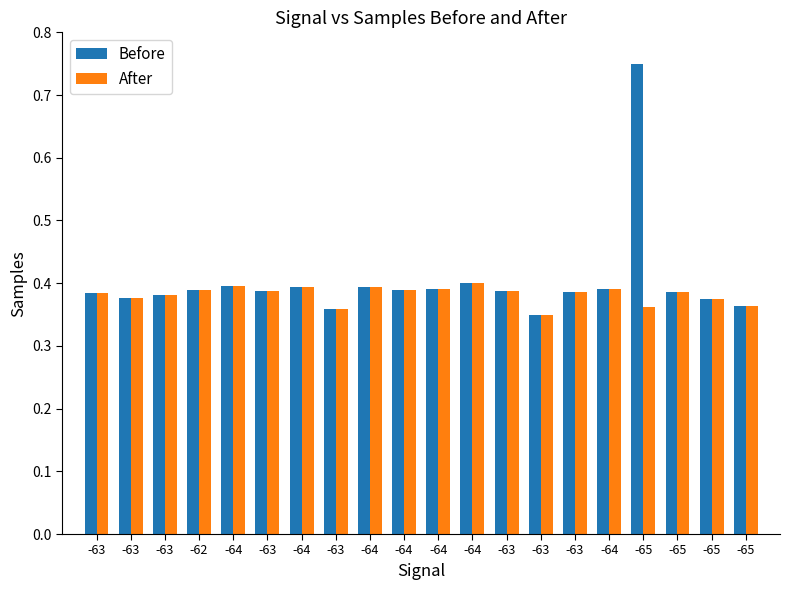

Which series changed the most between -63 and -65?

Before